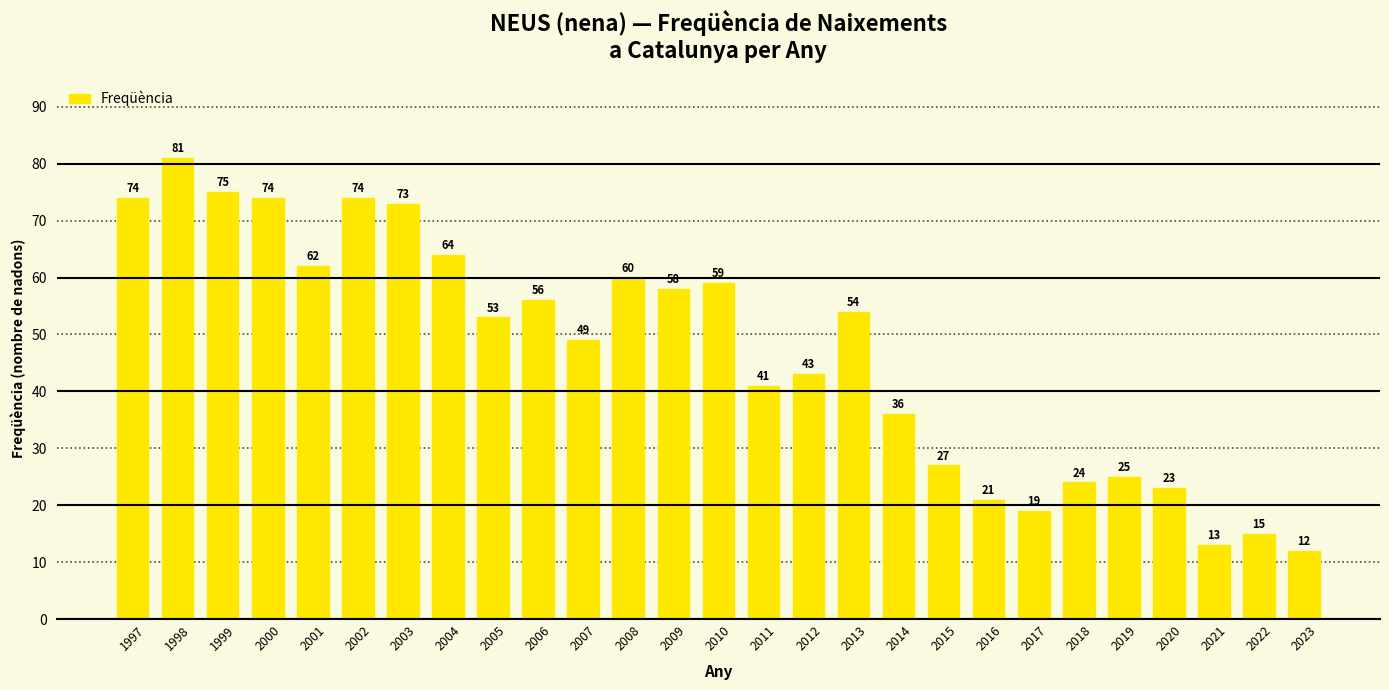

What is the minimum value shown in the chart?

12